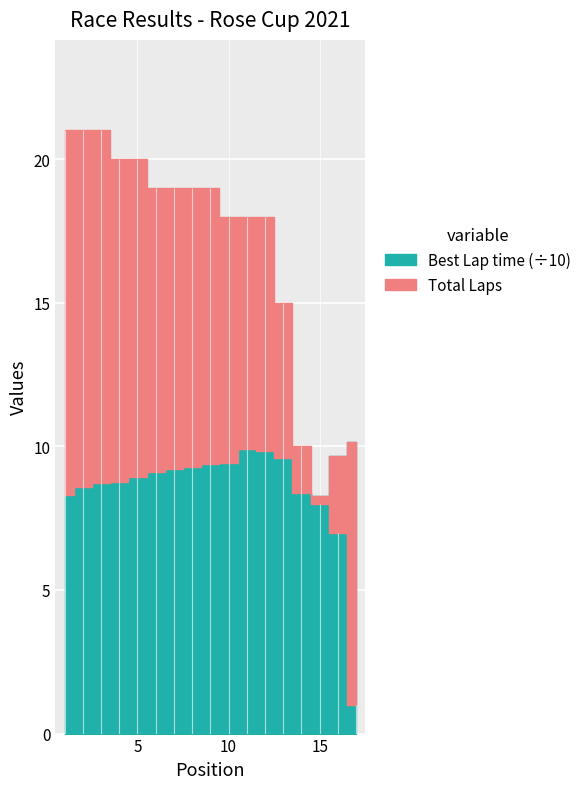

Reading right to left, list all the values displayed in this chart.

Total Laps: 17=1.0	16=7.0	15=8.0	14=10.0	13=15.0	12=18.0	11=18.0	10=18.0	9=19.0	8=19.0	7=19.0	6=19.0	5=20.0	4=20.0	3=21.0	2=21.0	1=21.0
Best Lap time: 17=101.4	16=96.5	15=82.6	14=83.7	13=95.9	12=98.4	11=99.0	10=94.3	9=94.0	8=92.7	7=92.1	6=91.2	5=89.4	4=87.7	3=87.2	2=86.0	1=83.1